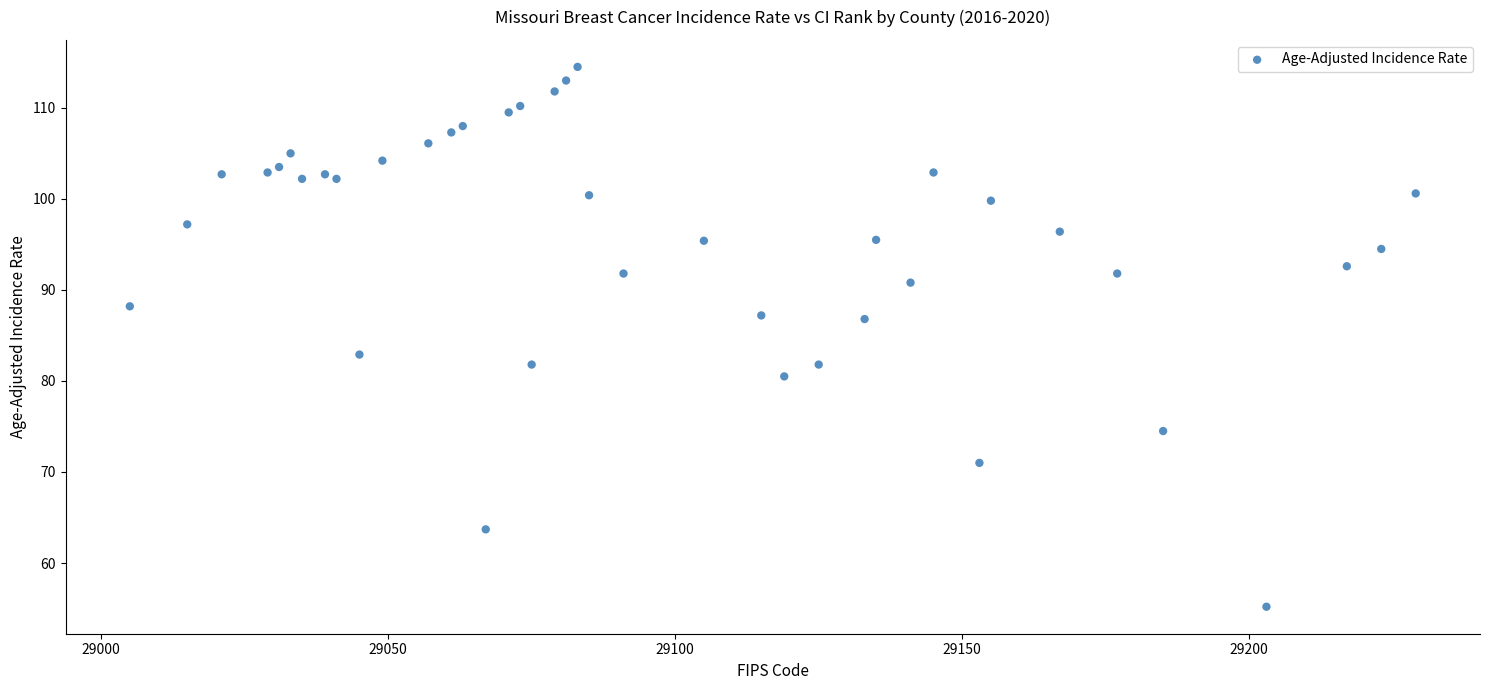

What Y value in the scatter plot is closest to 84?

82.9